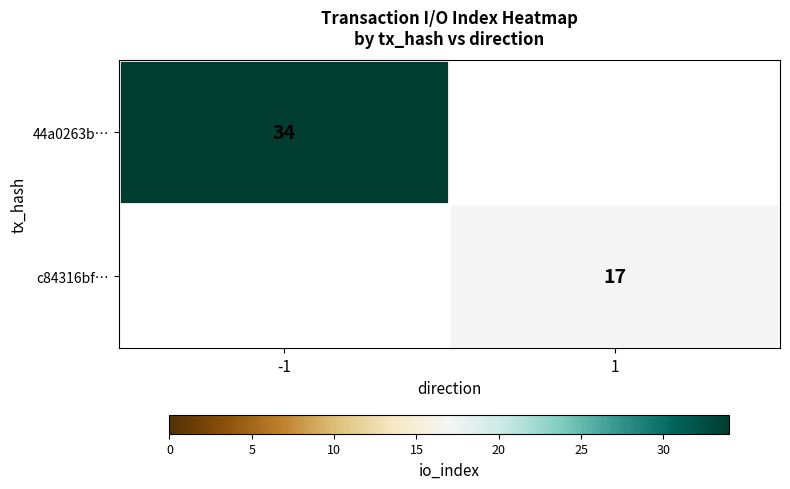

The value of c84316bf… at 1 is 24. True or false?

False